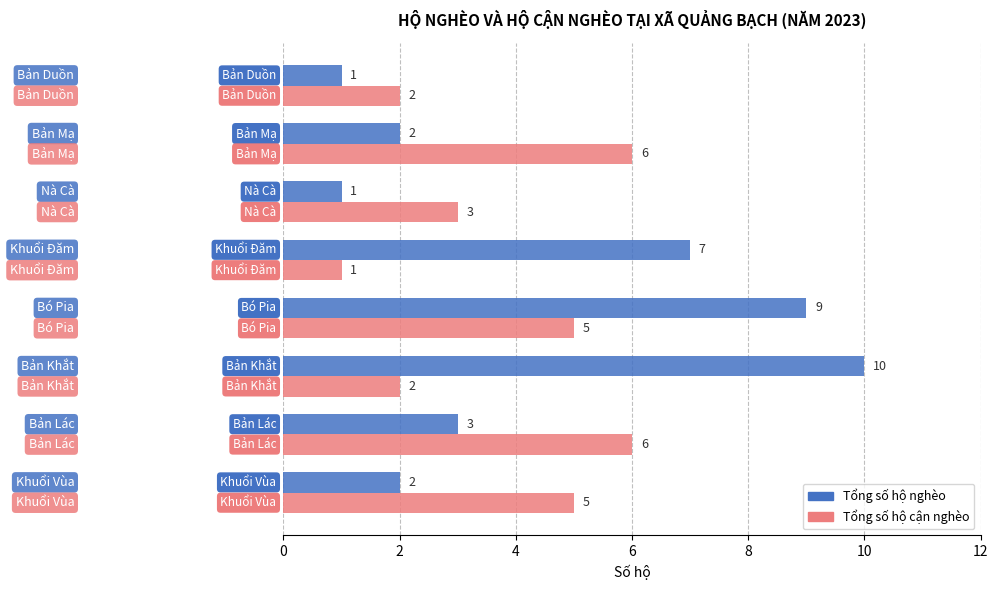

Rank the series by their maximum value, from lowest to highest.

Tổng số hộ cận nghèo, Tổng số hộ nghèo